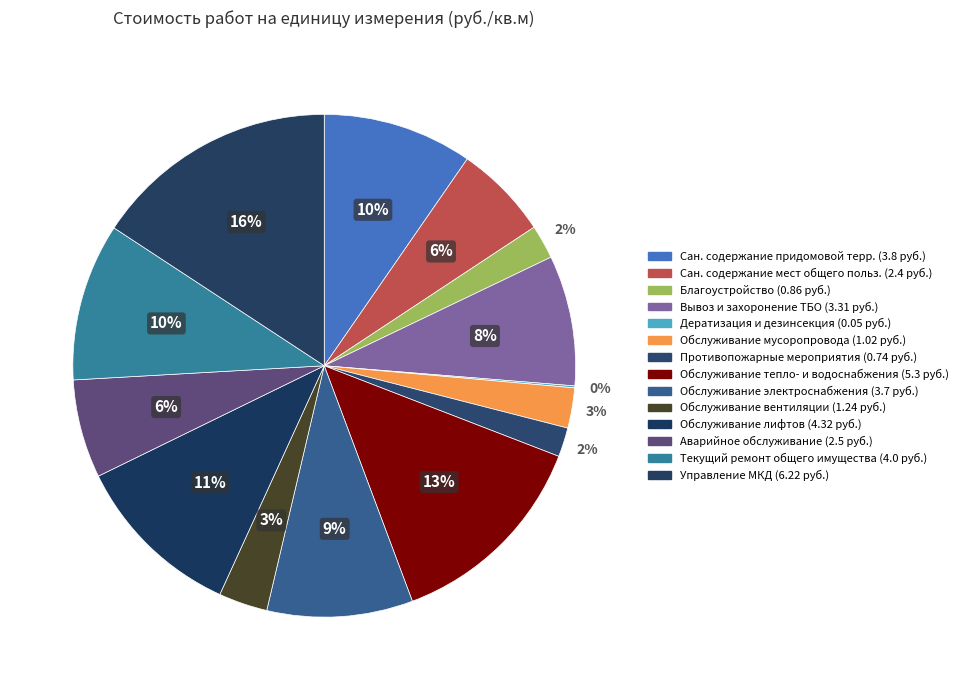

How many segments does this pie chart have?

14